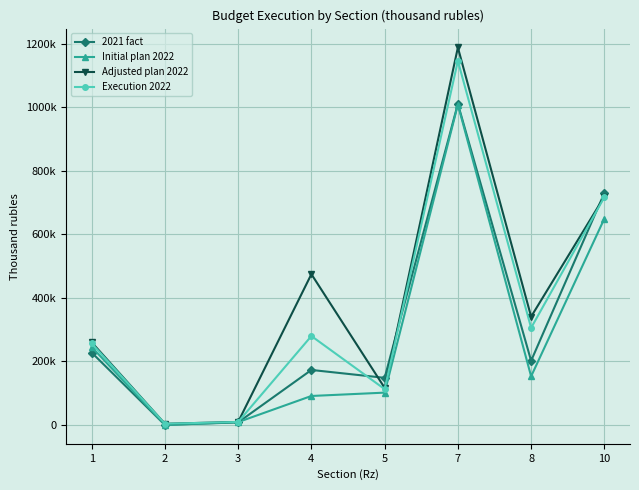

Is it true that Execution 2022 equals 716700.6 at 10?

True